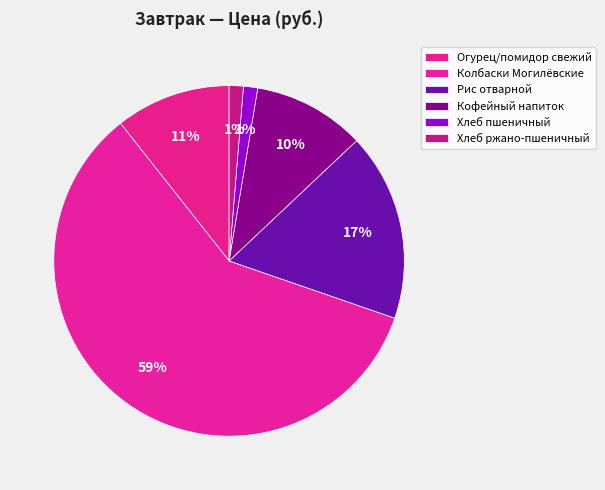

What is the change in value from Огурец/помидор свежий to Рис отварной?

+6.1